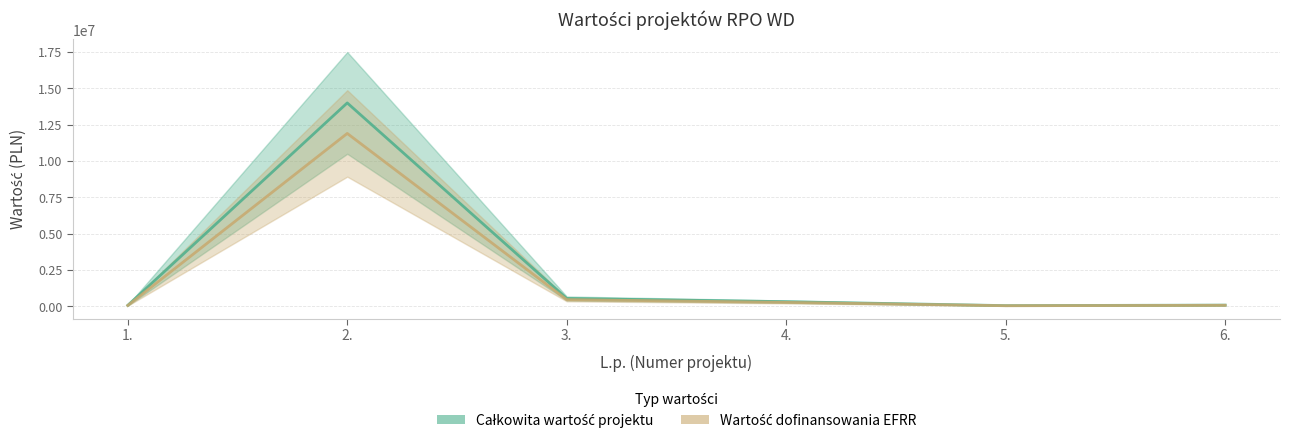

Which series has the widest spread of values?

Wartość dofinansowania EFRR